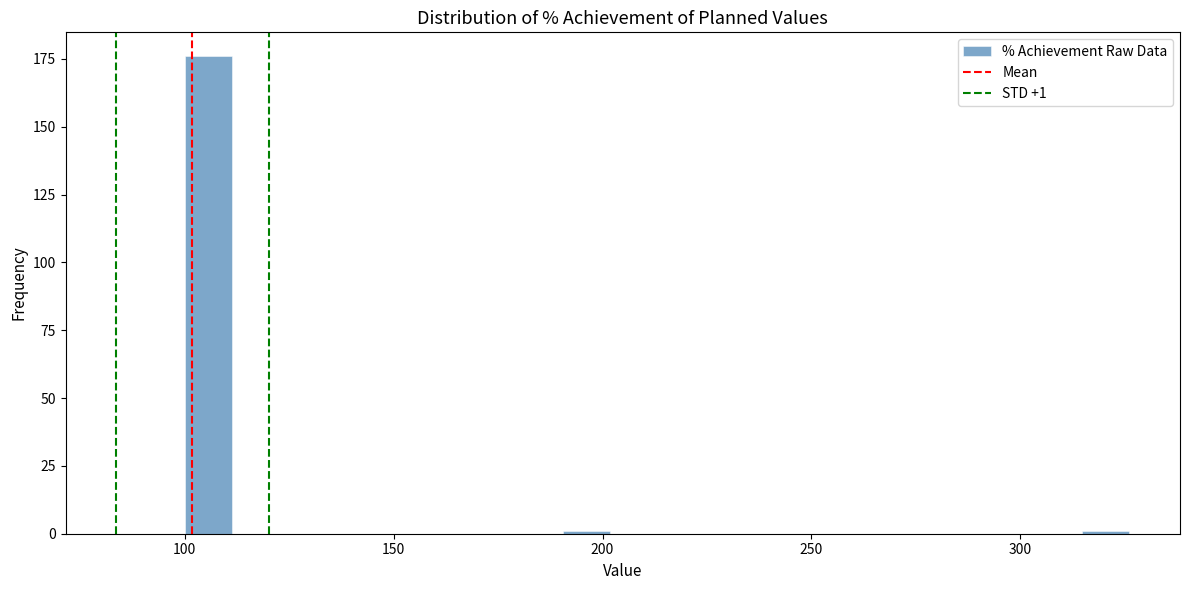

Around what value on the x-axis is the tallest bar? Give the approximate position of its centre, as read against the axis.

105